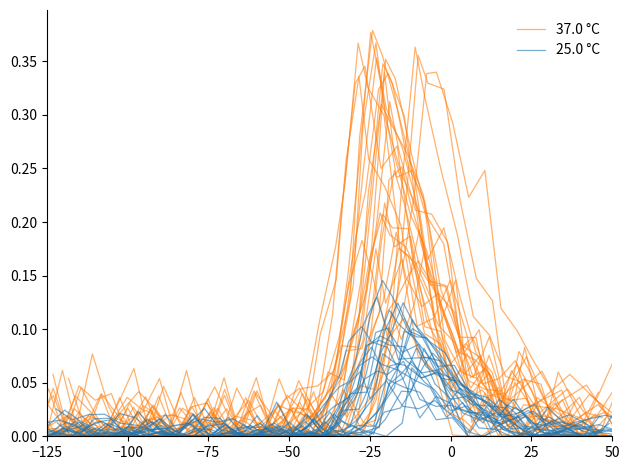

How many positive values does the 25.0 °C series have?

25